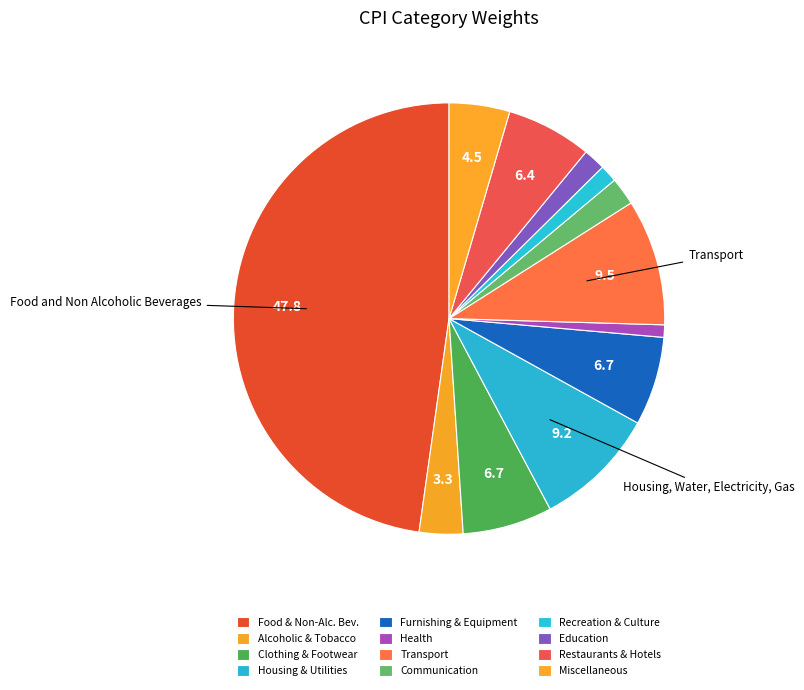

How many segments does this pie chart have?

12